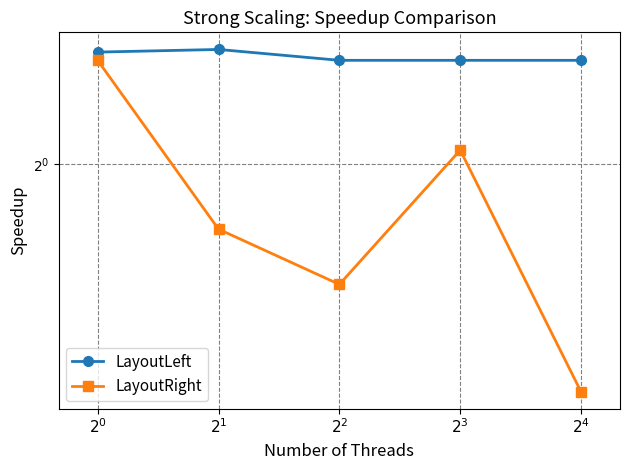

What position from the left is $2^1$?

2